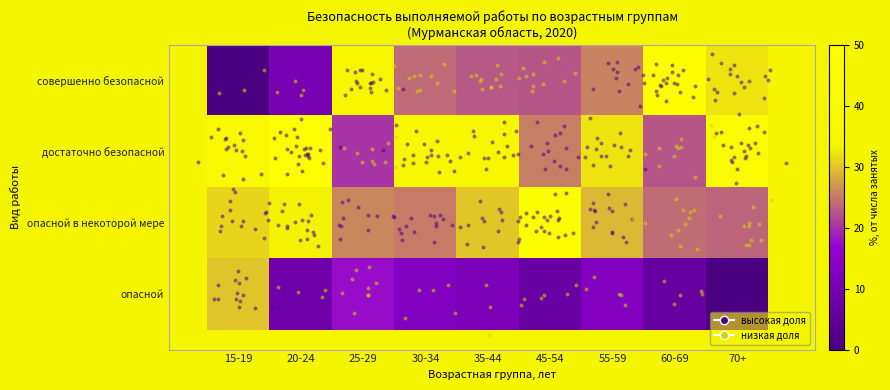

List the series in order of their peak value, highest first.

опасной в некоторой мере, совершенно безопасной, достаточно безопасной, опасной